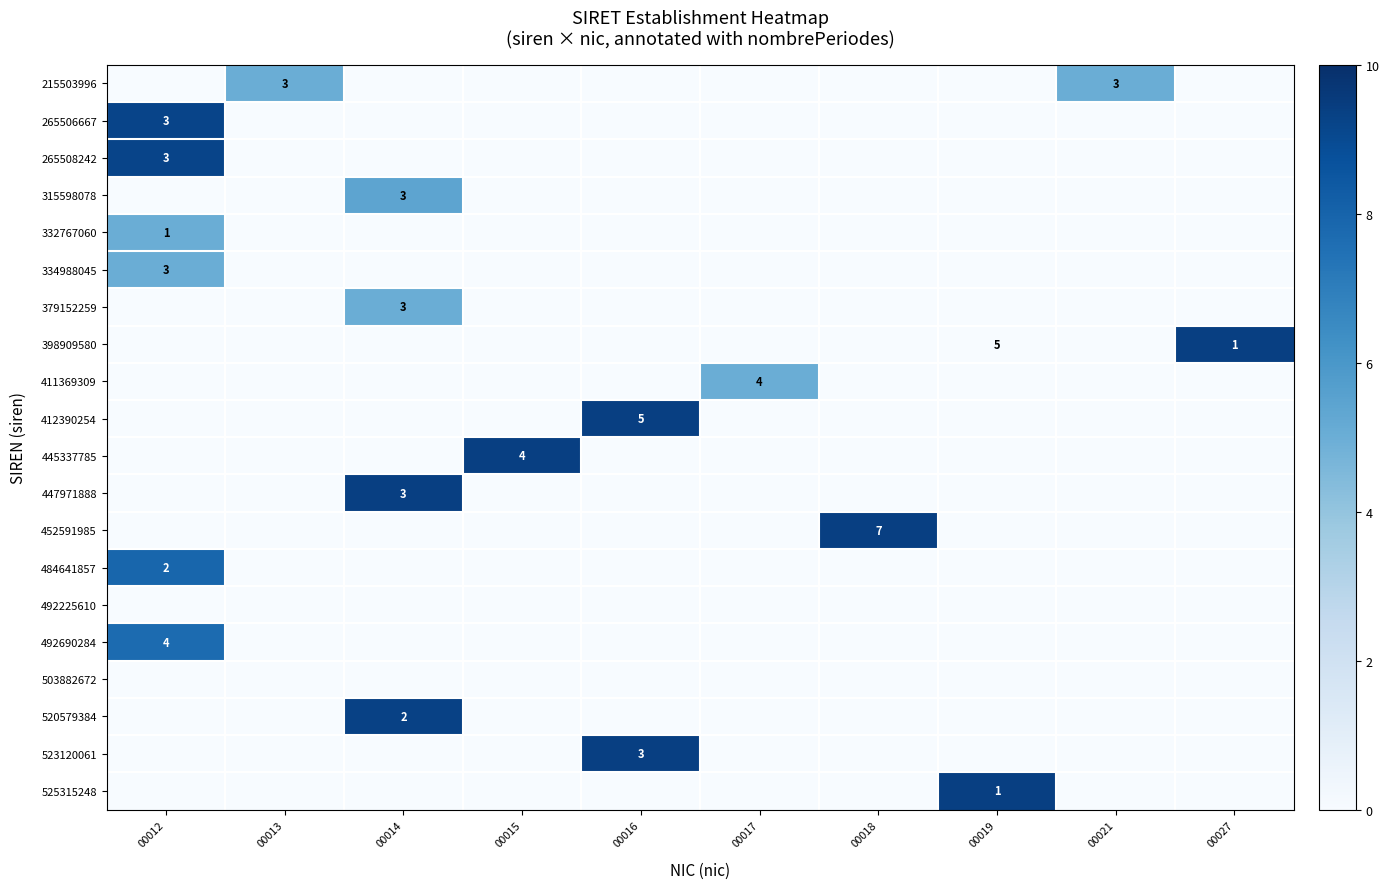

At which label is 315598078 closest to 2?

00012